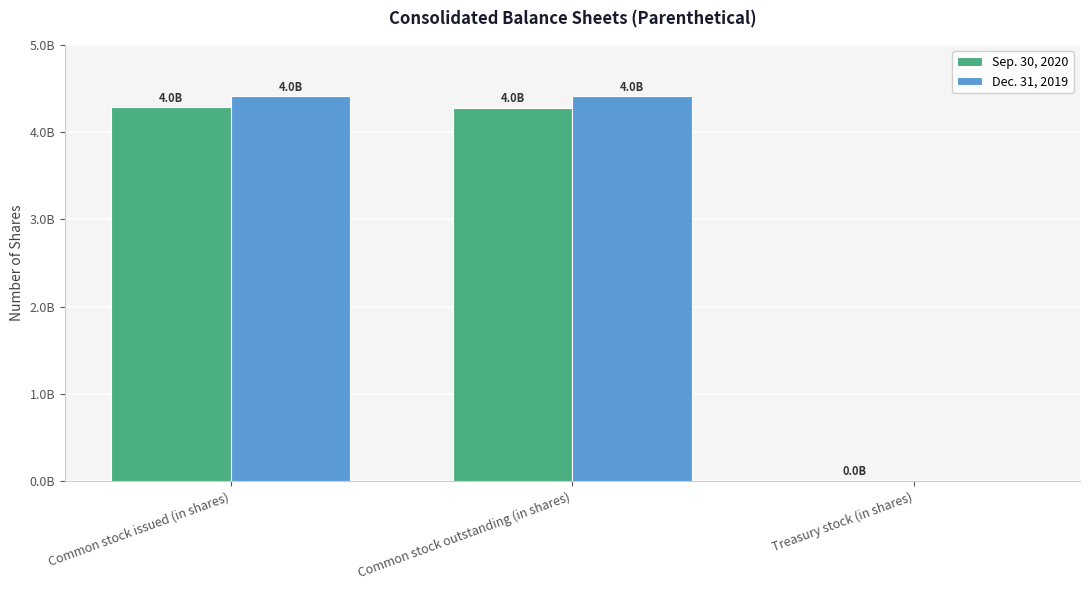

The value of Dec. 31, 2019 at Common stock outstanding (in shares) is 4412000000. True or false?

True